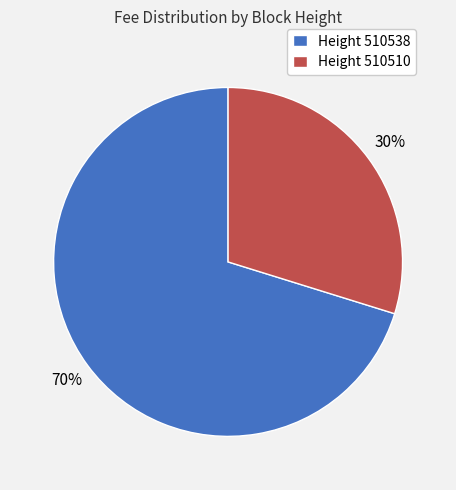

To the nearest percent, what is the difference between the largest and smallest slice percentages?

40%